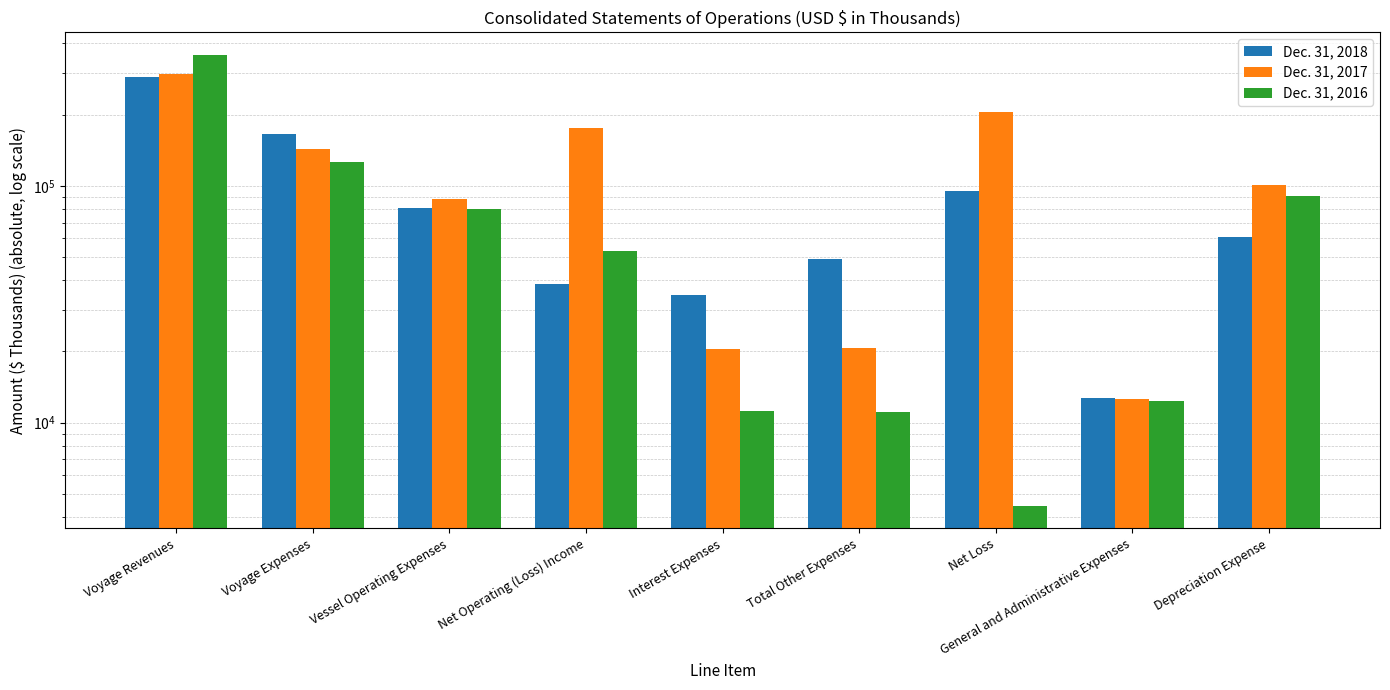

Where is Dec. 31, 2016 nearest to the value 180953?

Voyage Expenses